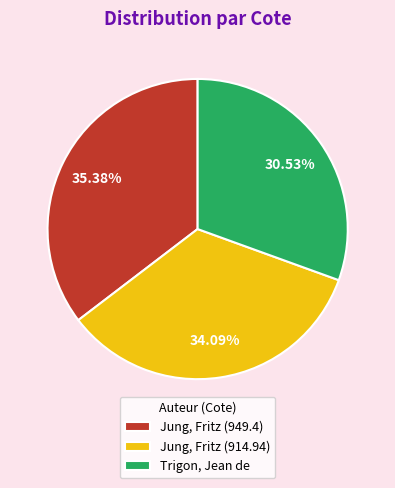

Is there any slice that represents more than half of the pie?

No